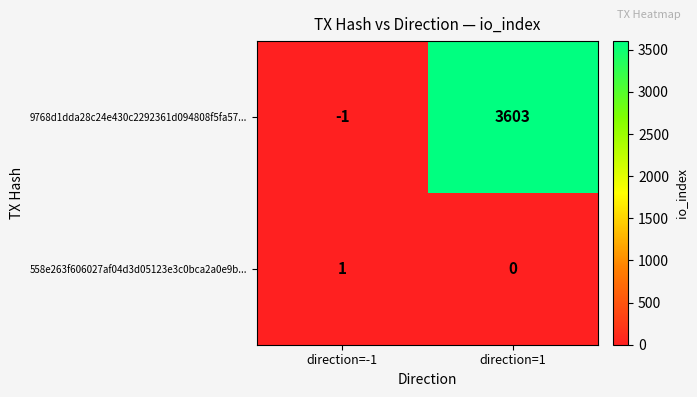

What is the spread (max minus min) of values at direction=1?

3603